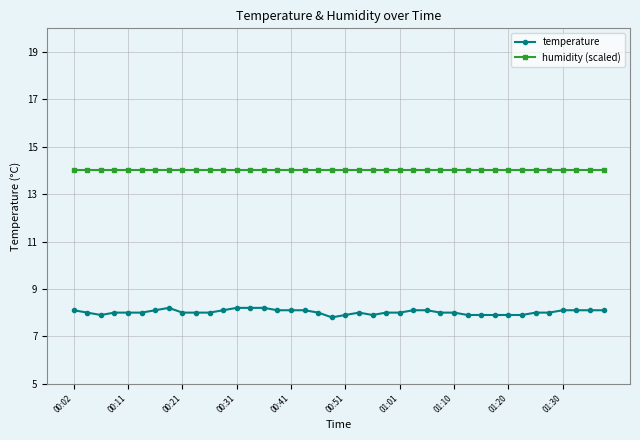

What is the value of the humidity (scaled) point at the 40th from the left?

14.0